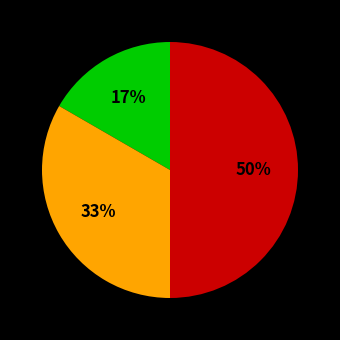

To the nearest percent, what is the average slice percentage?

33%